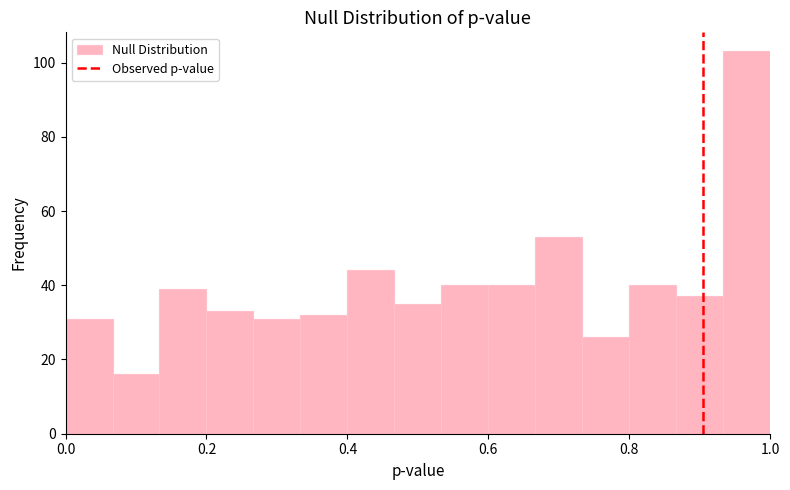

Read against the x-axis, roughly where is the centre of the tallest bar?

0.96